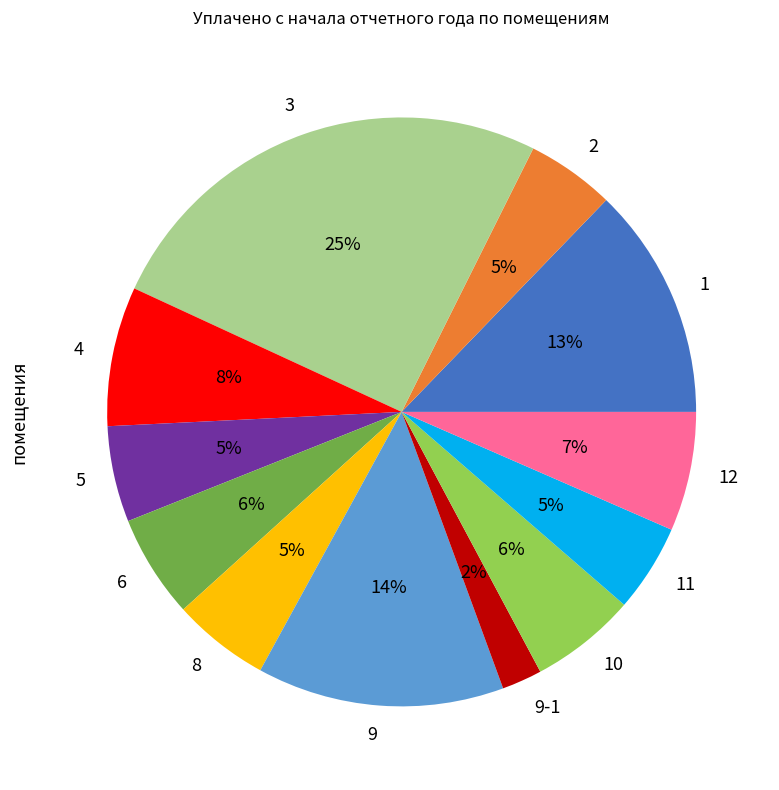

Does any single category account for the majority?

No